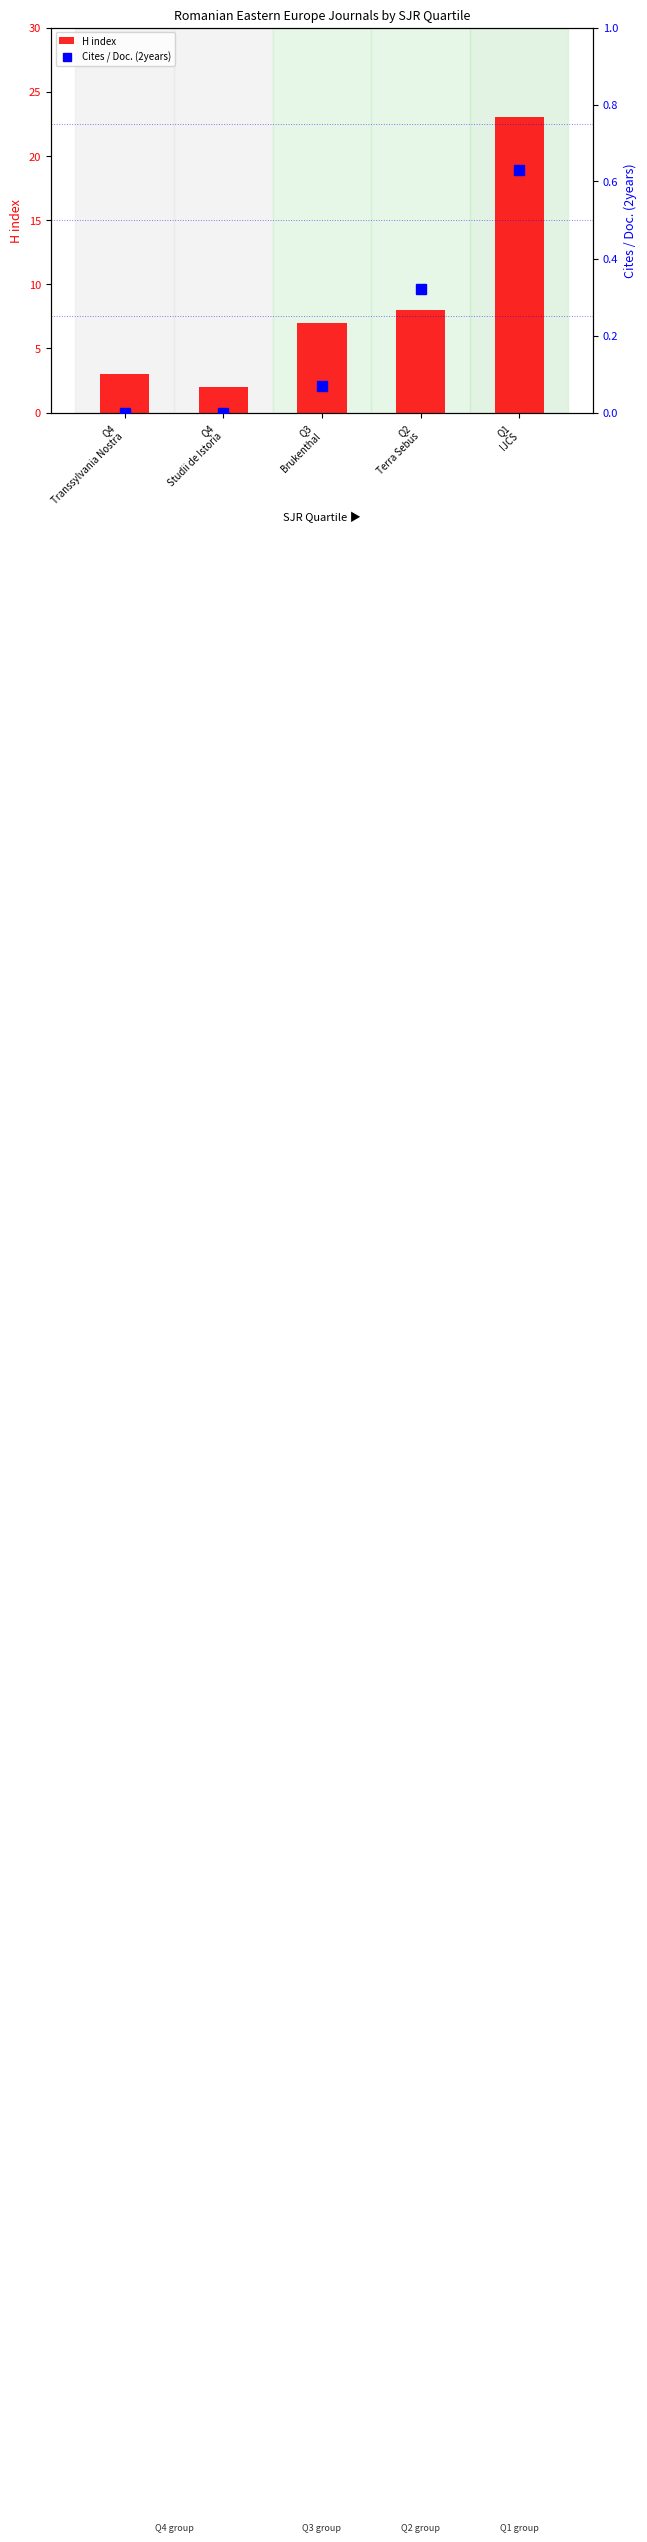

Which has a higher value, Q2
Terra Sebus or Q4
Transsylvania Nostra?

Q2
Terra Sebus